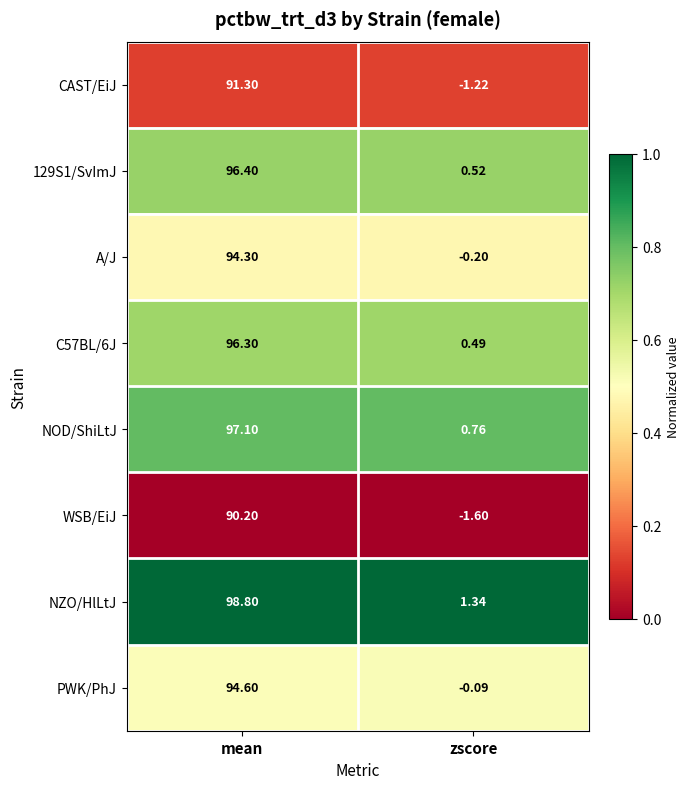

Which label corresponds to the smallest value in the chart?

zscore